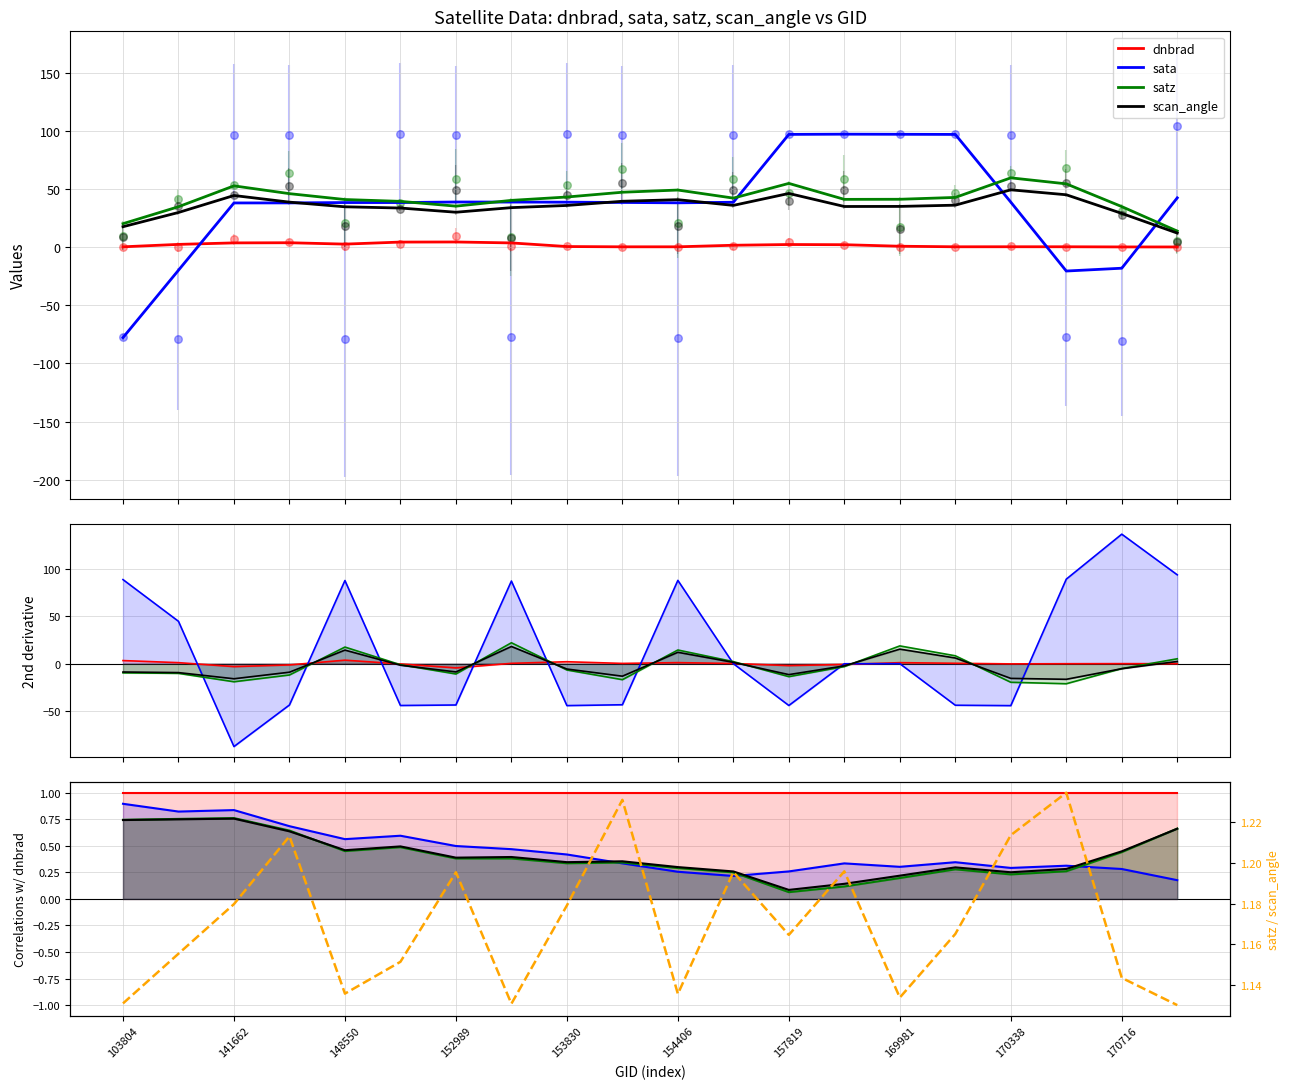

Which series contains the highest Y value?

satz/scan_angle